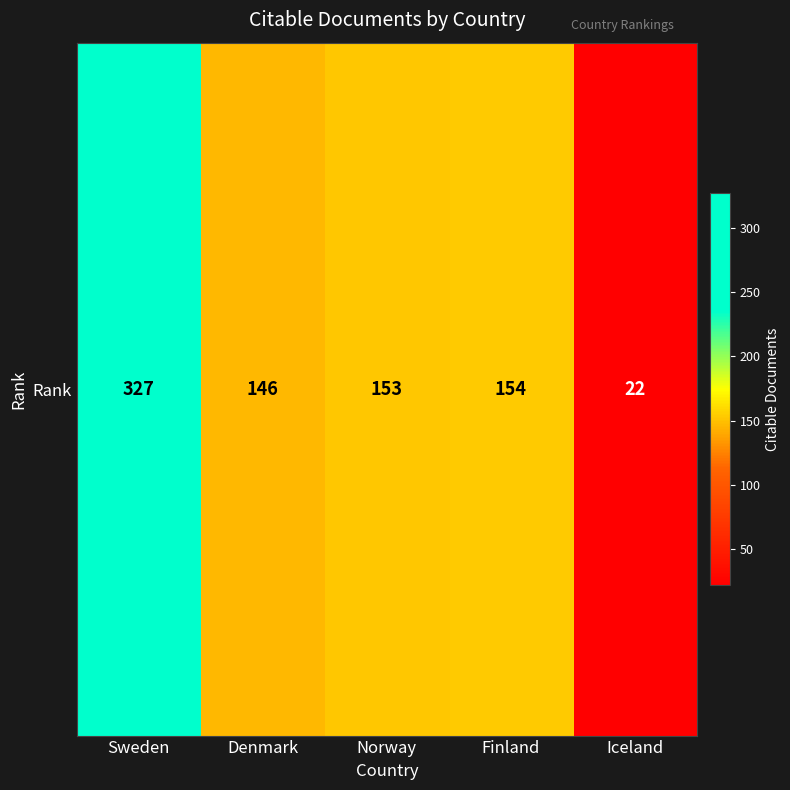

Reading left to right, list all the values displayed in this chart.

Sweden=327	Denmark=146	Norway=153	Finland=154	Iceland=22